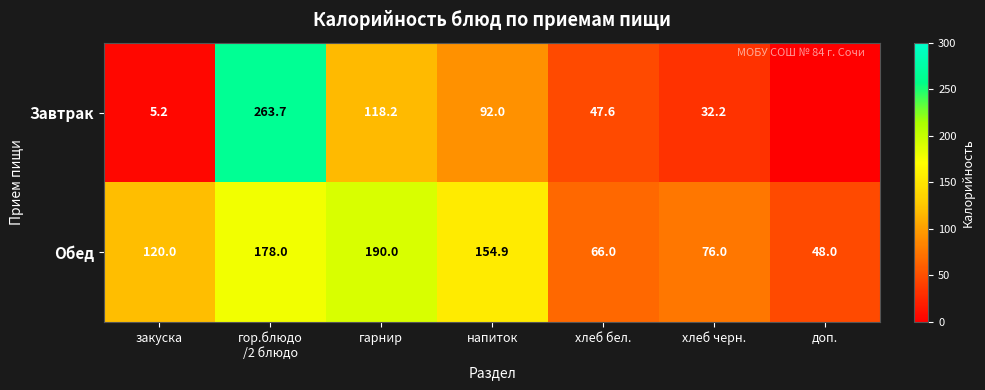

What is the approximate value of Обед at хлеб черн.?

76.0